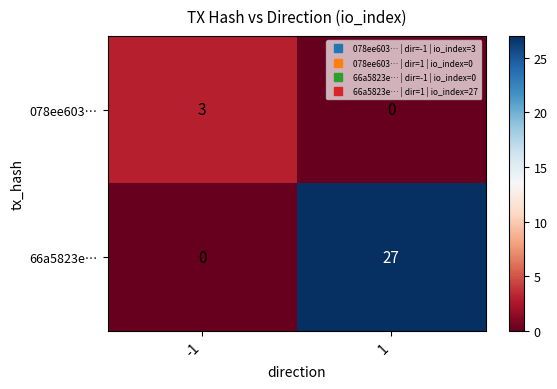

Read the 66a5823e… value at 1.

27